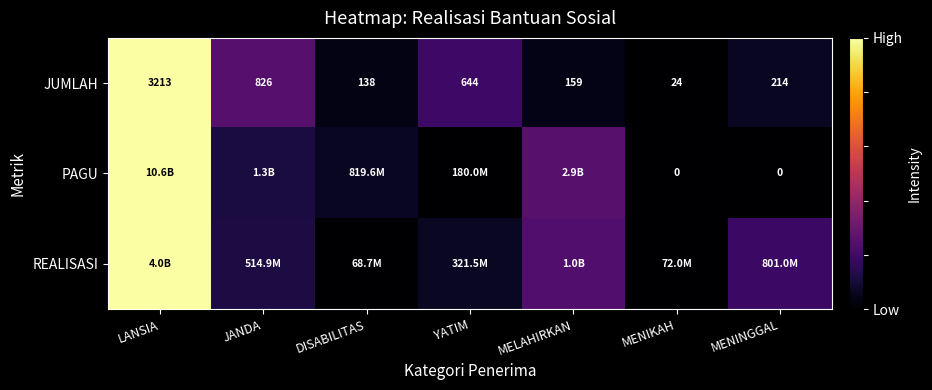

At which label does JUMLAH reach its minimum?

MENIKAH